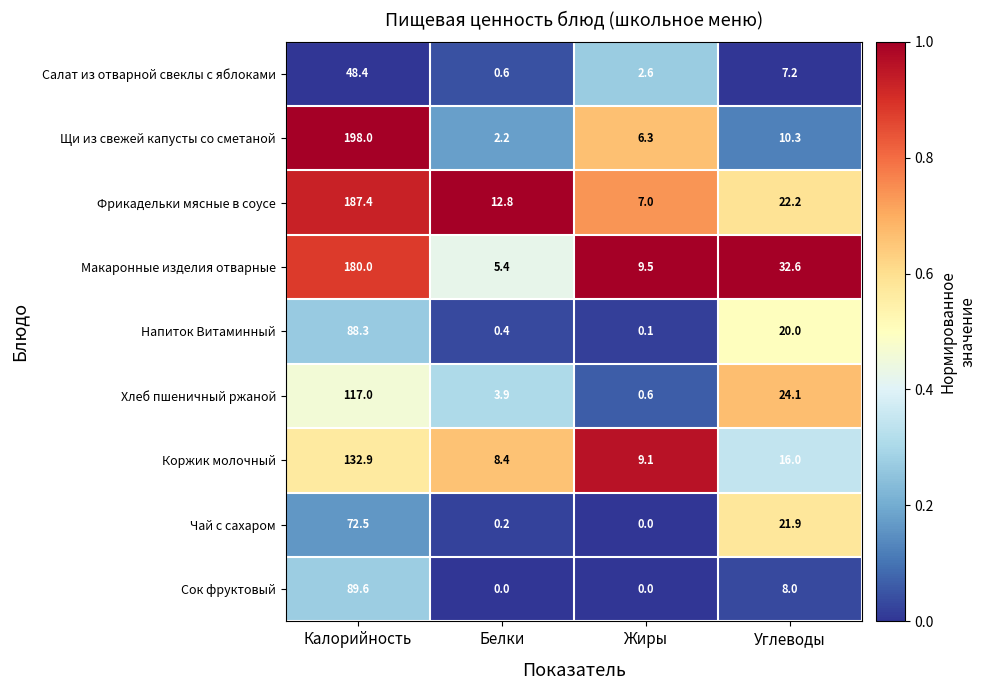

True or false: Макаронные изделия отварные has a value of 5.4 at Белки.

True